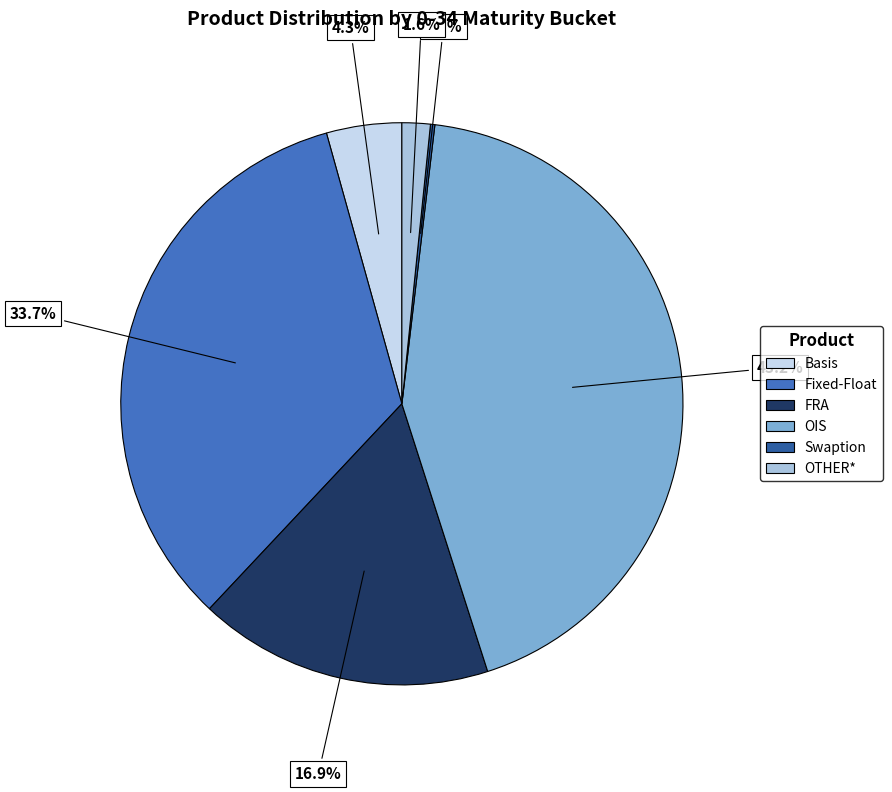

Rank the categories by value from lowest to highest.

Swaption, OTHER*, Basis, FRA, Fixed-Float, OIS